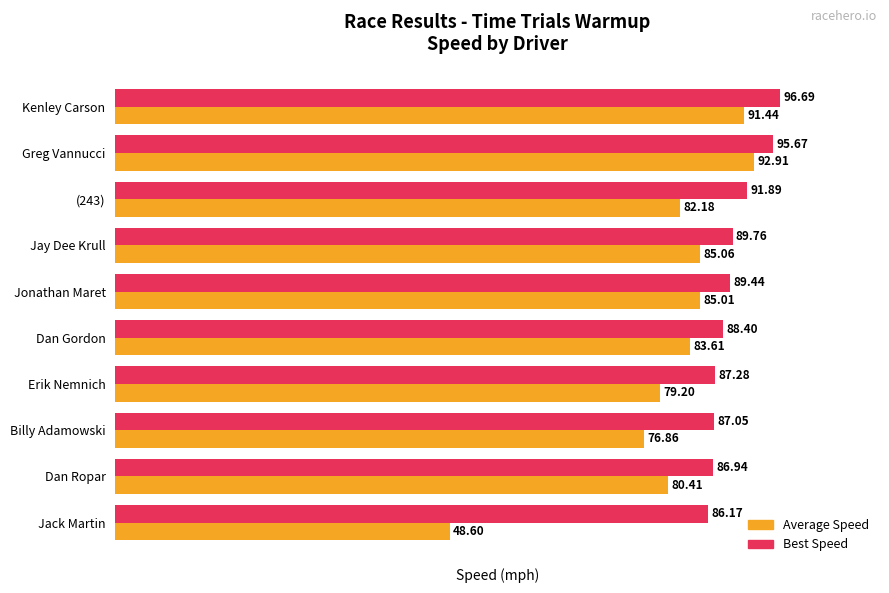

Between Erik Nemnich and Billy Adamowski, which series saw the biggest shift?

Average Speed